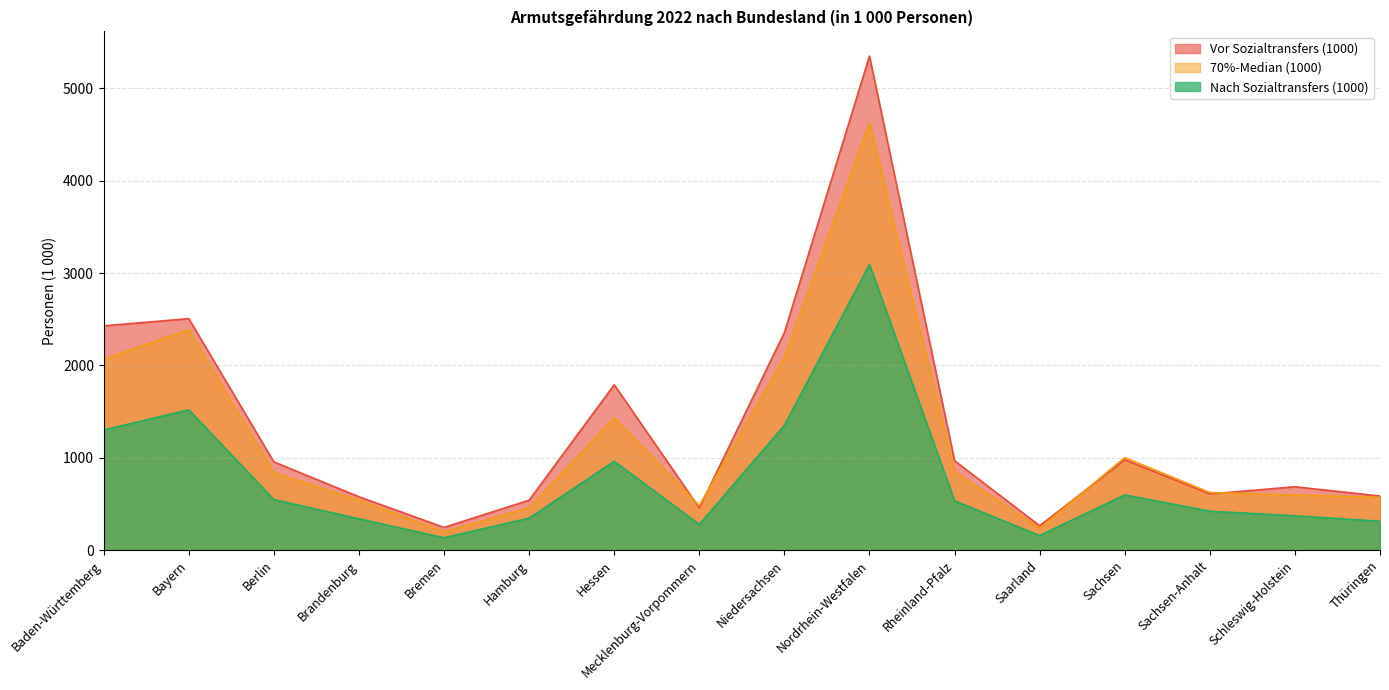

Which series ends up on top after the final intersection of 70%-Median (1000) and Vor Sozialtransfers (1000)?

Vor Sozialtransfers (1000)